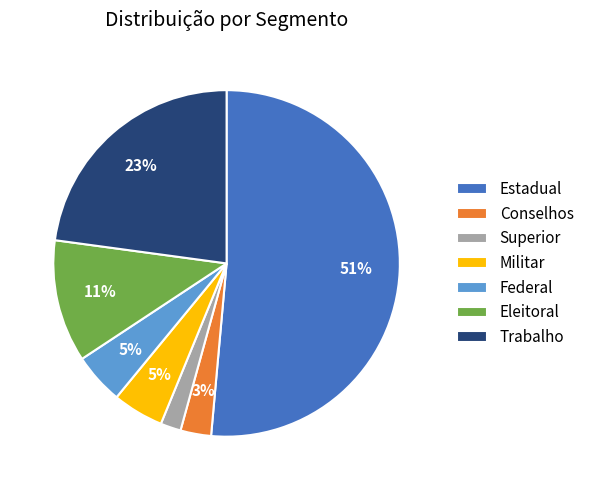

Which has a higher value, Estadual or Federal?

Estadual